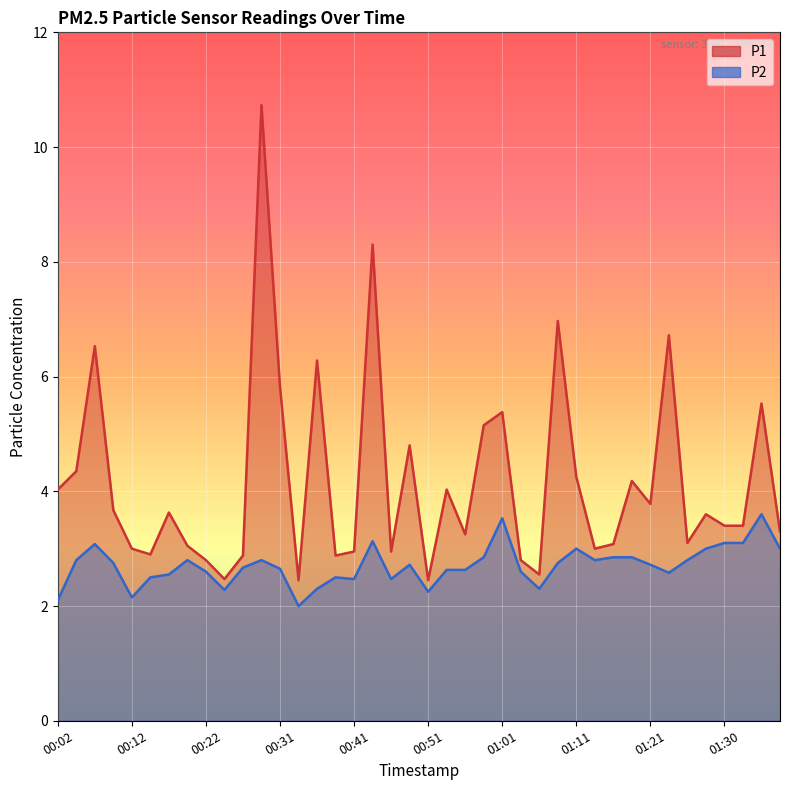

What is the label of the 4th point from the left?

00:09